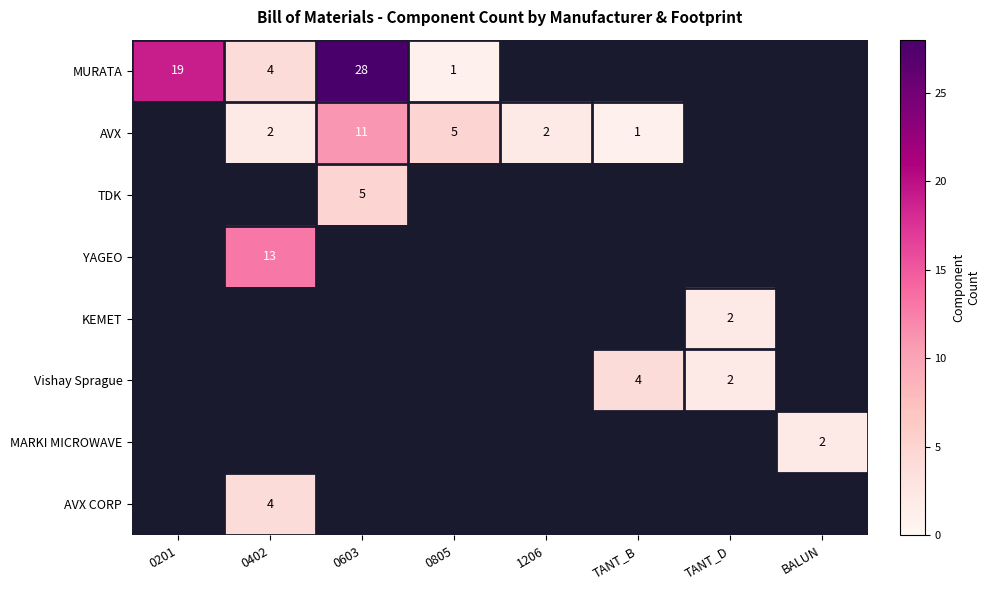

The MURATA series shows 11 at 0201. True or false?

False